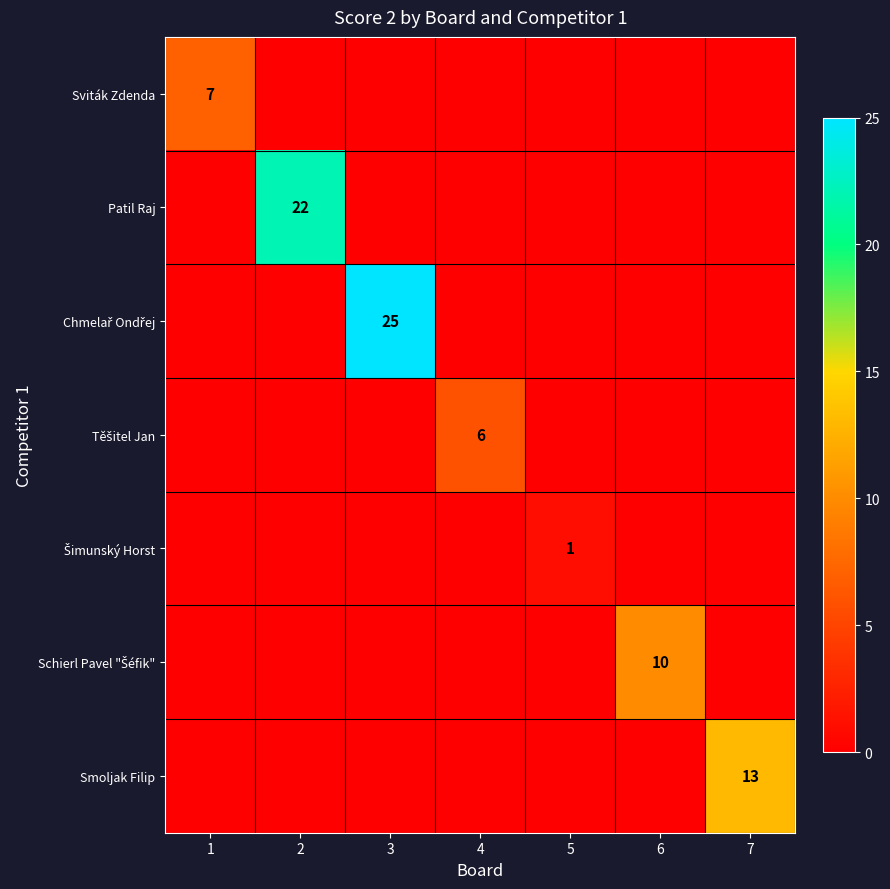

True or false: Sviták Zdenda has a value of 7 at 1.

True